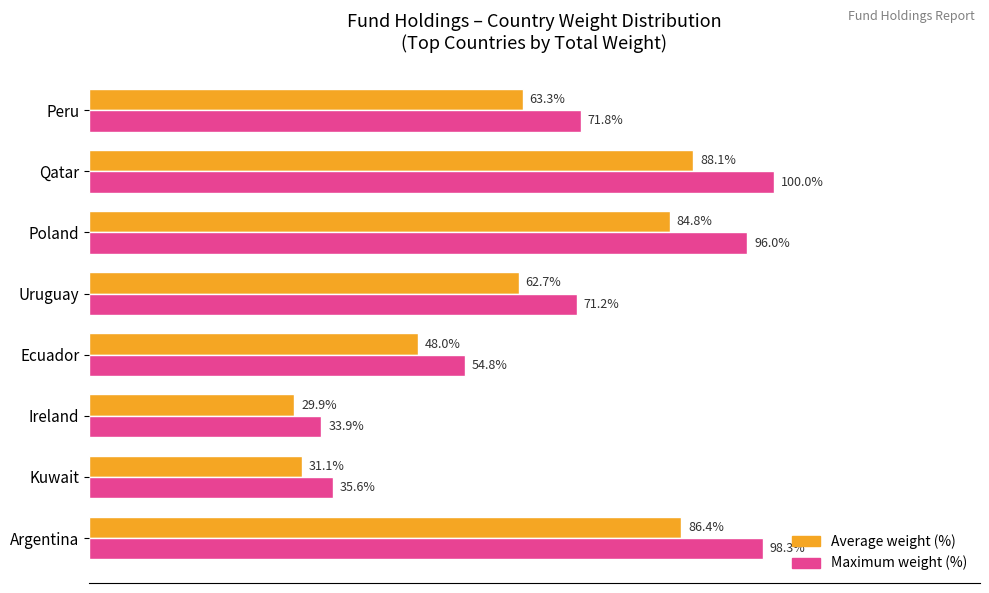

Which label corresponds to the largest value in the chart?

Qatar